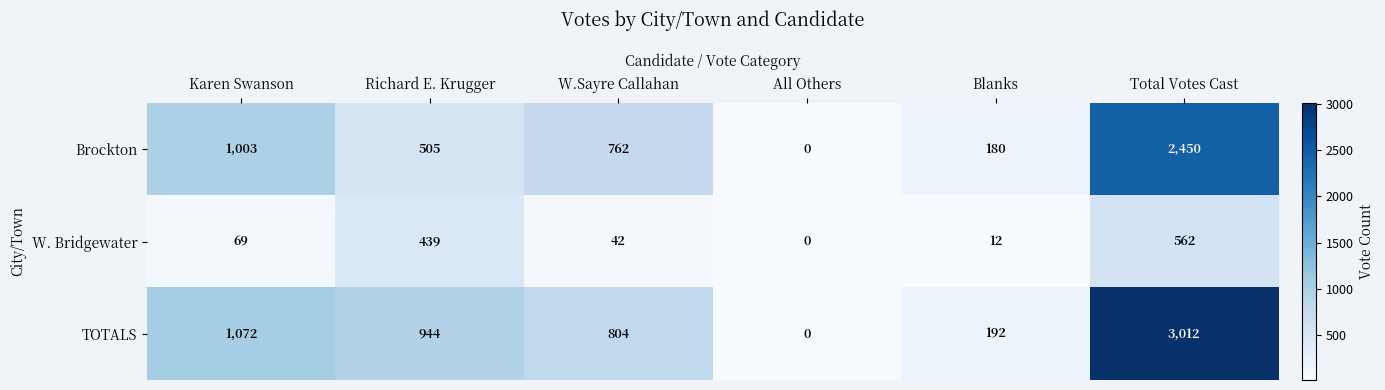

At which category is the sum across all series the highest?

Total Votes Cast